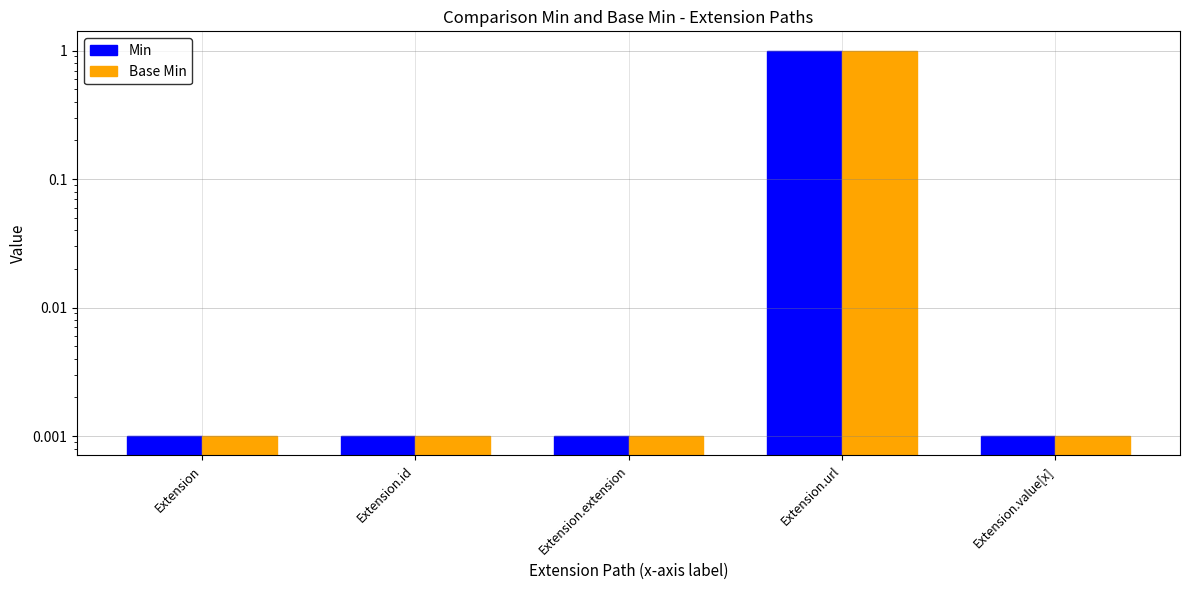

Reading left to right, transcribe all the data shown in this chart.

Min: Extension=0.0	Extension.id=0.0	Extension.extension=0.0	Extension.url=1.0	Extension.value[x]=0.0
Base Min: Extension=0.0	Extension.id=0.0	Extension.extension=0.0	Extension.url=1.0	Extension.value[x]=0.0